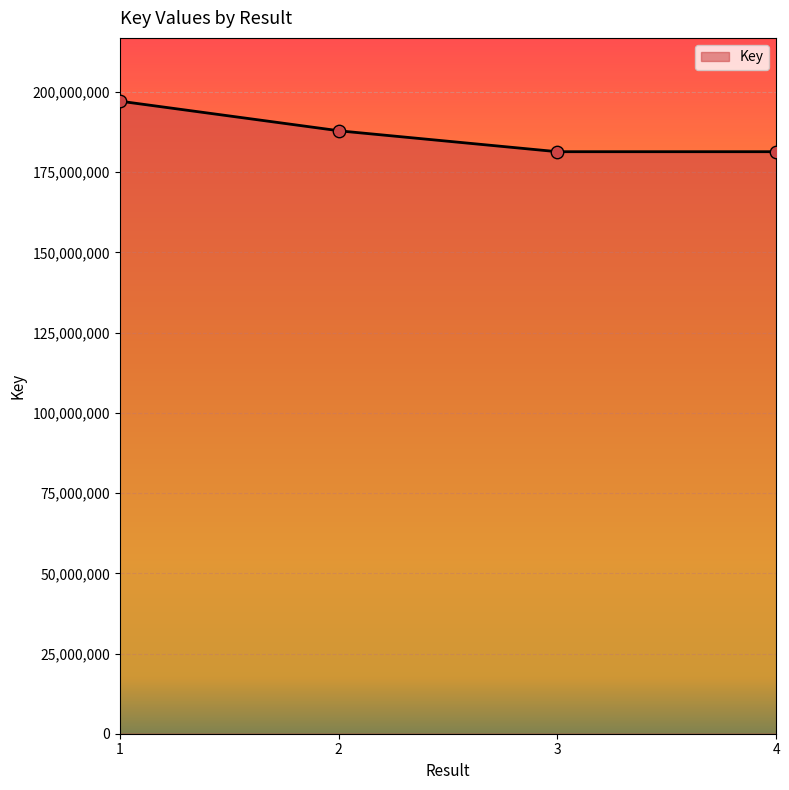

What is the greatest value displayed?

197173698.0